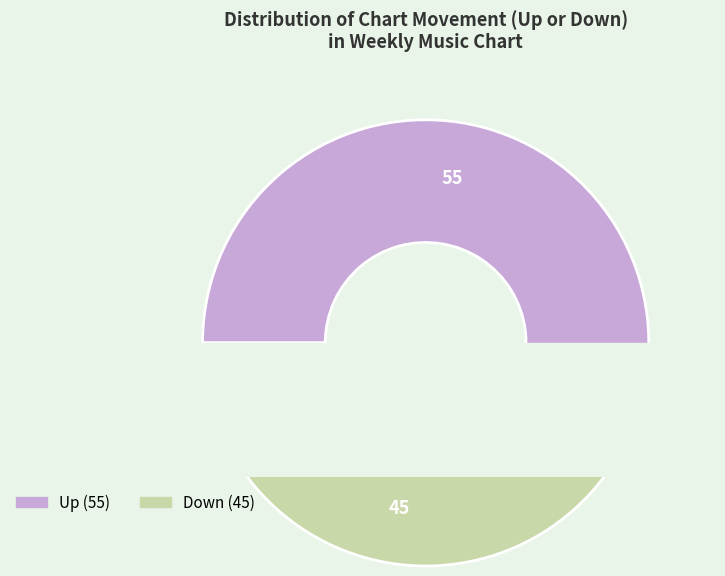

What is the ratio of the value at down to the value at up?

0.8